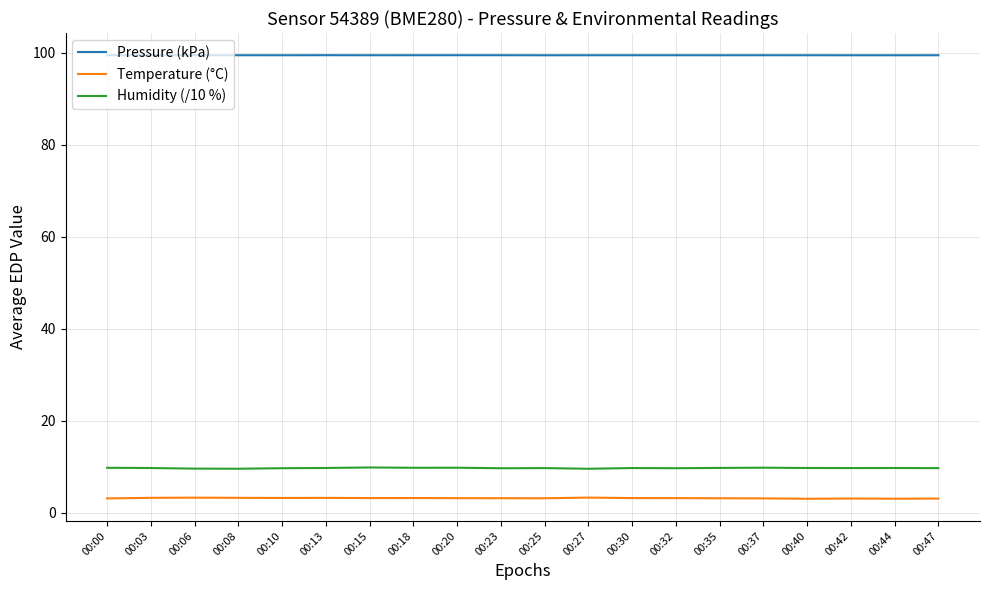

True or false: Humidity (/10 %) and Pressure (kPa) intersect in this chart.

False